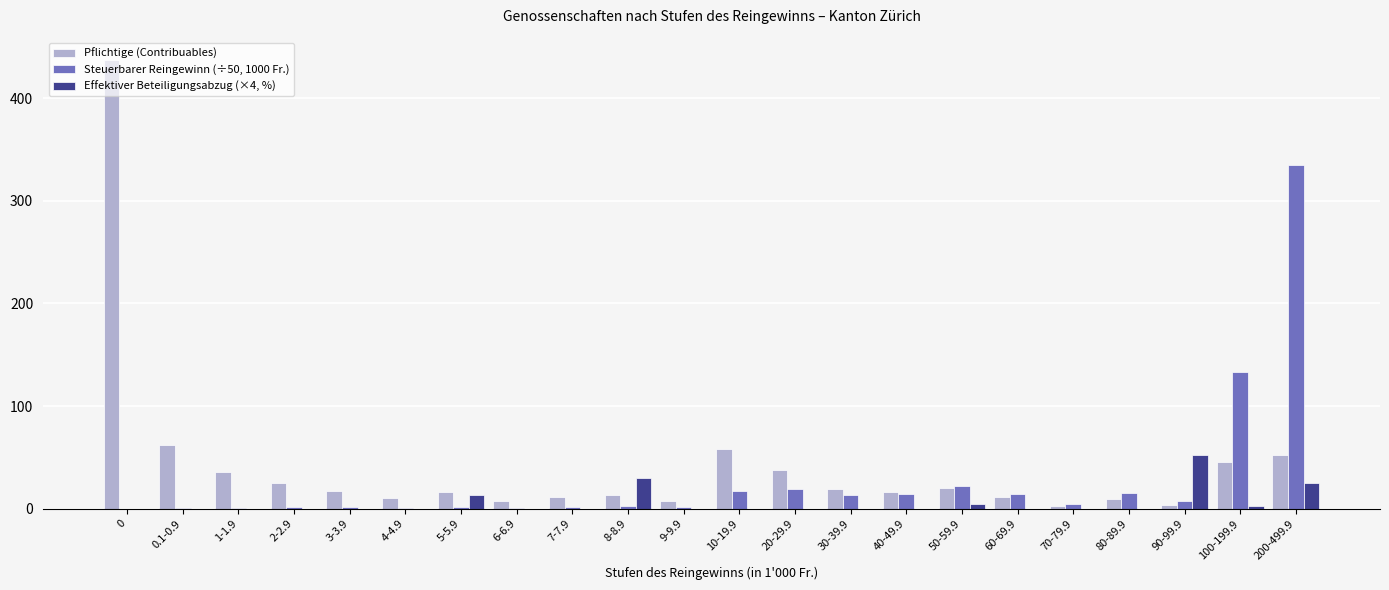

Count the number of data series in this chart.

3